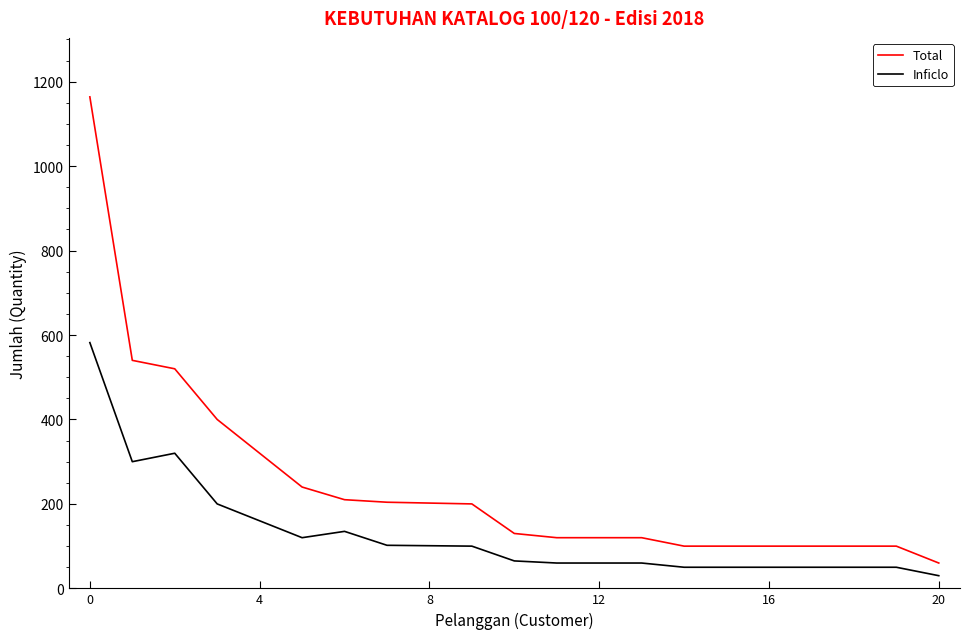

At how many categories does at least one series exceed 414?

3